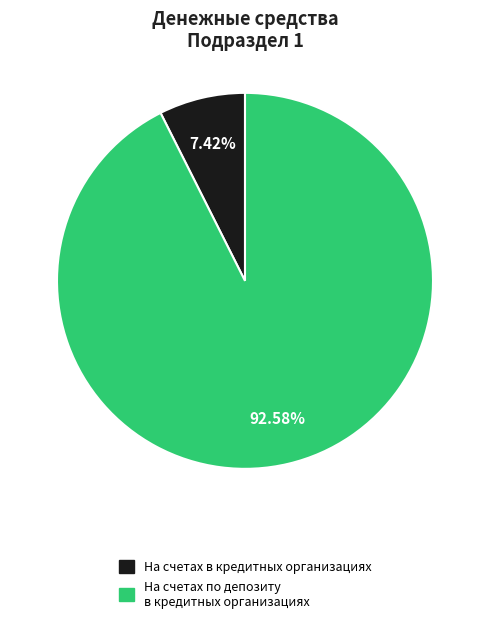

Rank the categories by value from lowest to highest.

На счетах в кредитных организациях, На счетах по депозиту в кредитных организациях